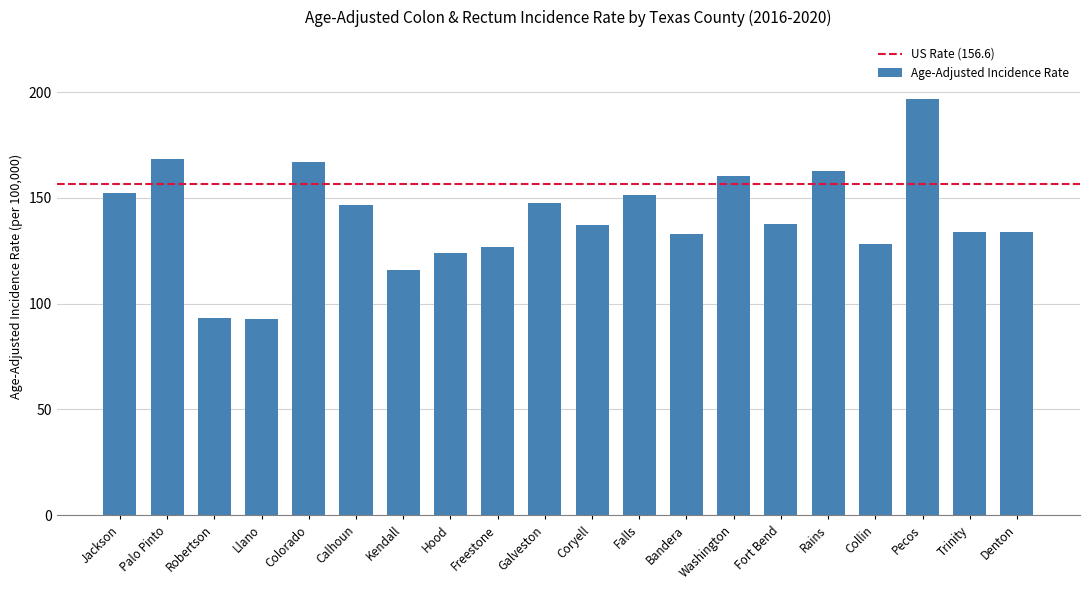

What is the label of the 8th bar from the right?

Bandera